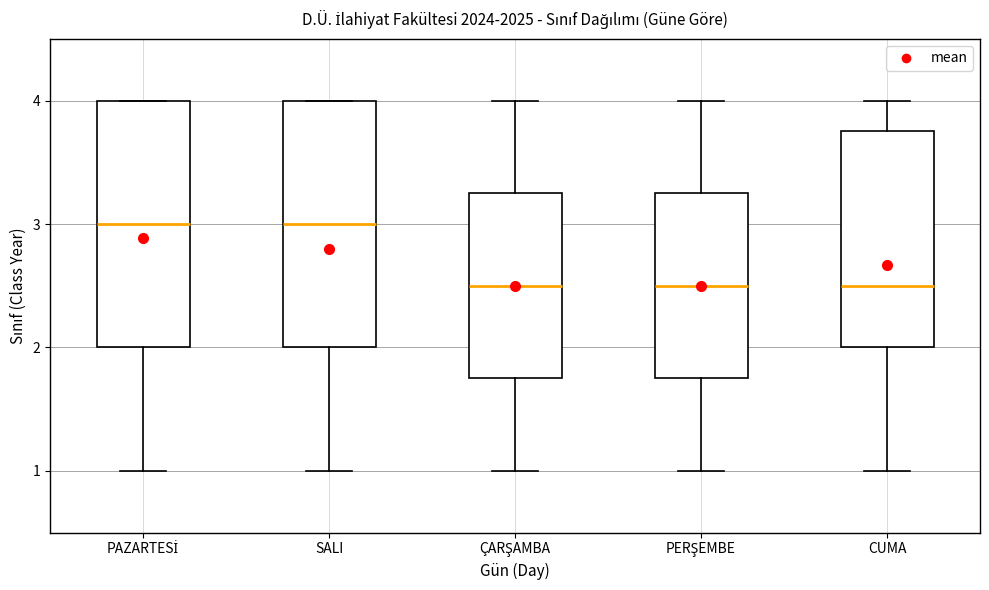

Where is the lower edge of the box for PAZARTESİ on the y-axis? The values are not printed on the chart, so give them approximately, as read against the axis.

2.0